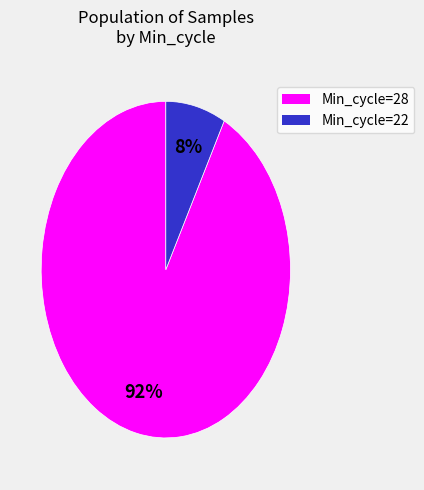

How many slices are in this pie chart?

2